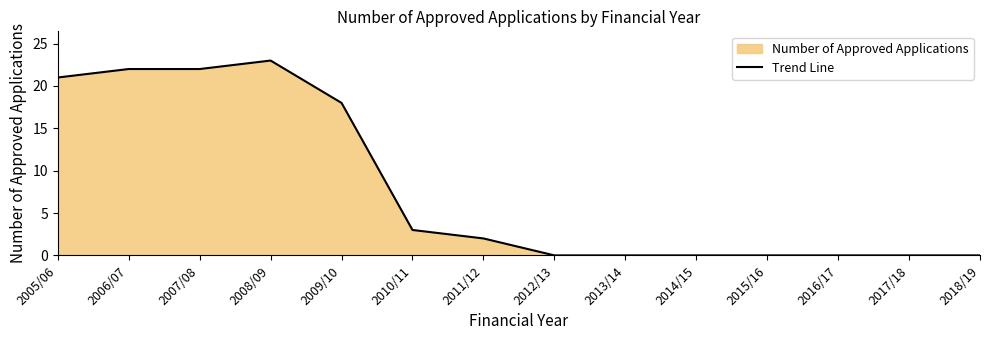

The value at 2010/11 is 3. True or false?

True